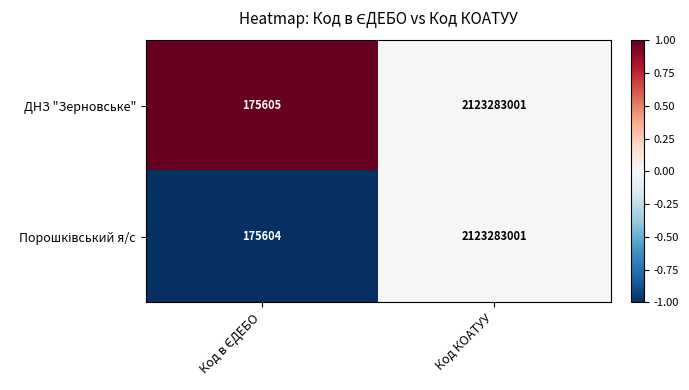

What is the approximate value of ДНЗ "Зерновське" at Код КОАТУУ?

2123283001